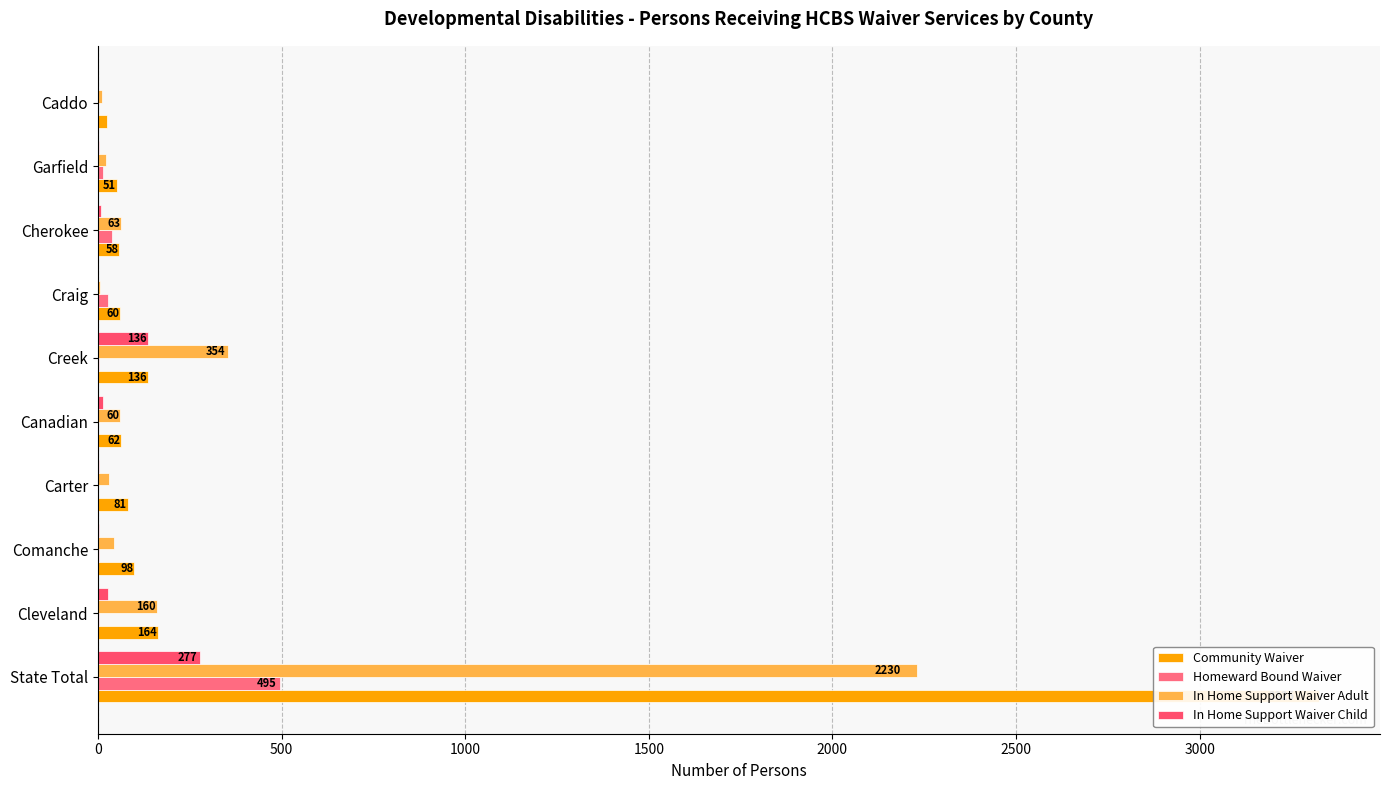

How many data points in In Home Support Waiver Child are above 7?

4